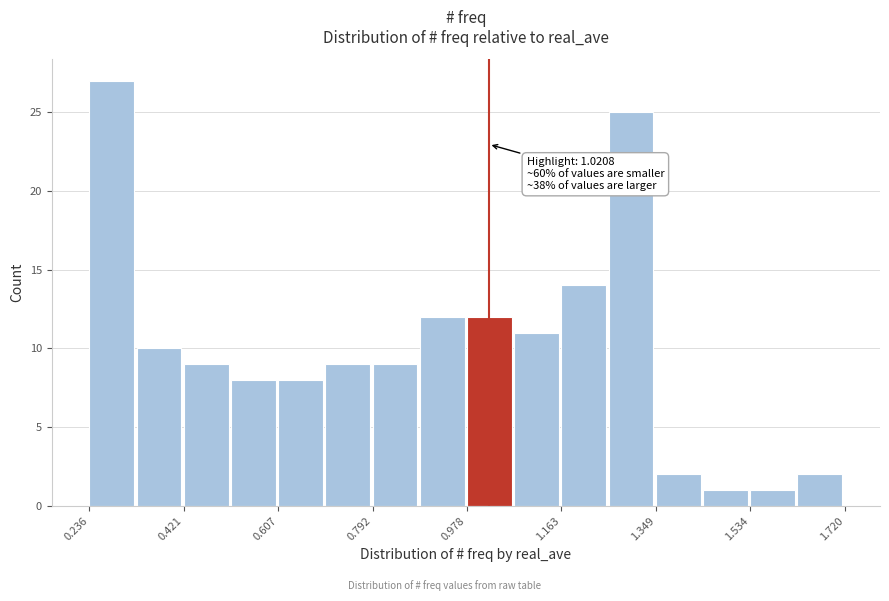

Which range on the x-axis has the tallest bar?

0.24 to 0.32